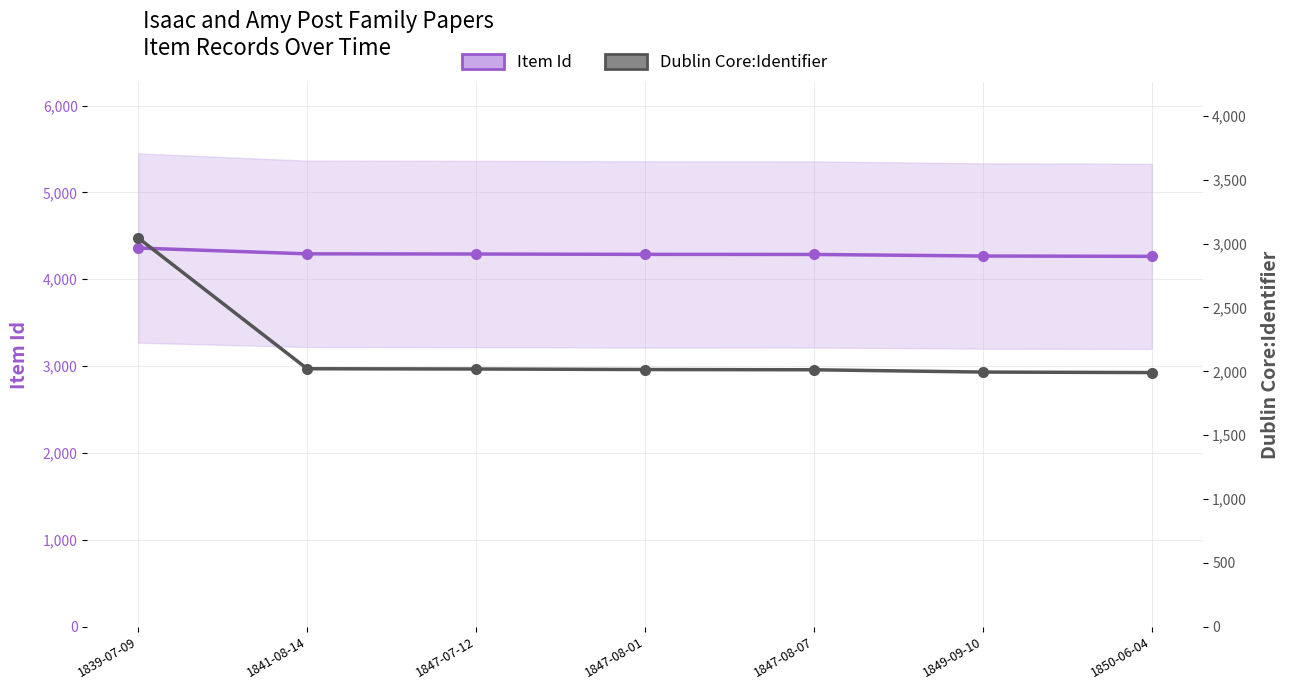

How many lines are shown in the chart?

2